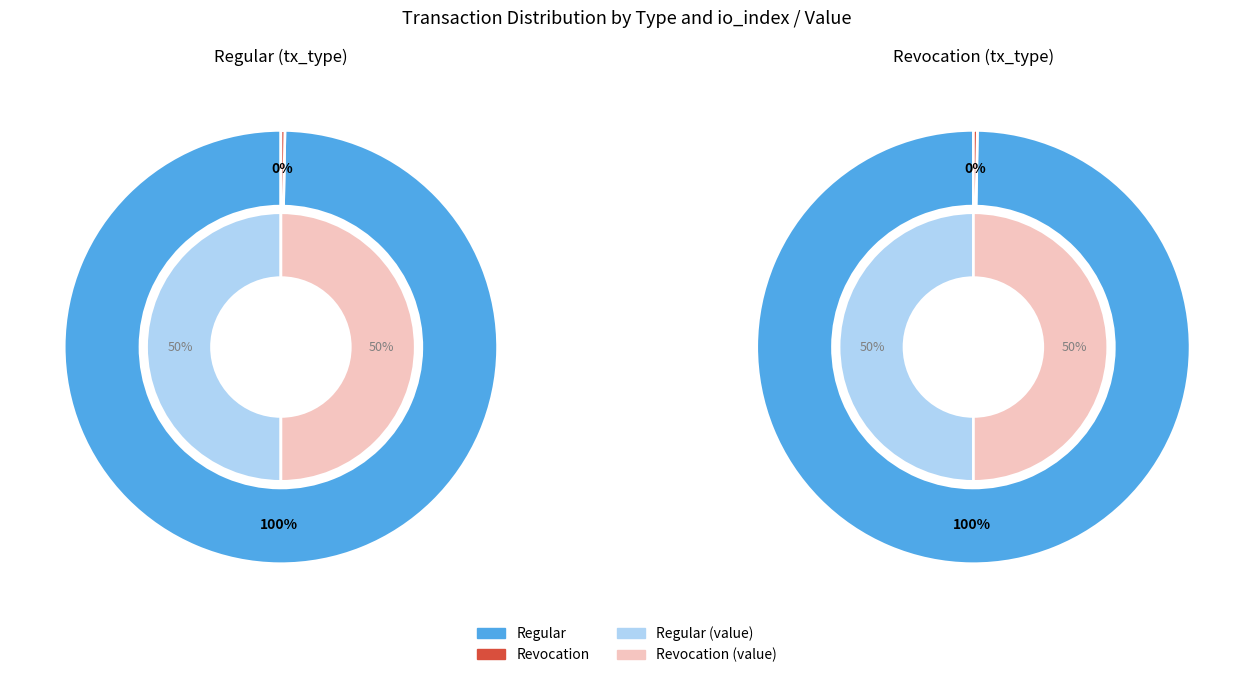

Do Regular (io_index=339) and Revocation (io_index=0) together represent more than half of the pie?

Yes